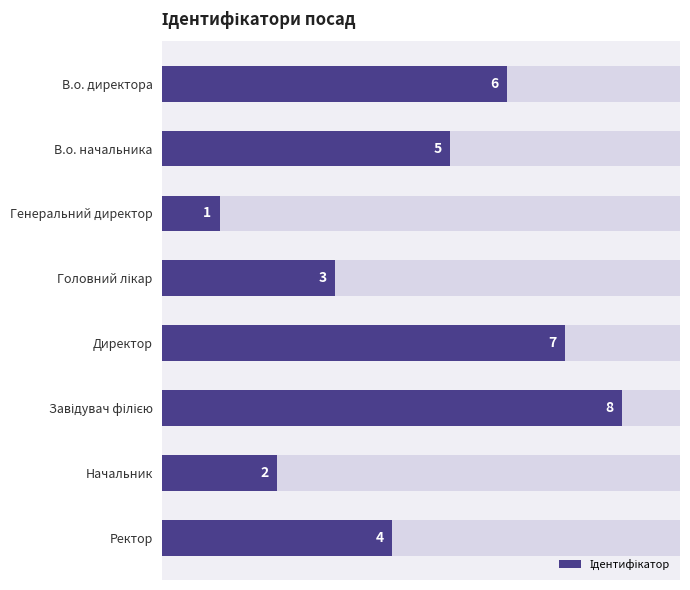

Between Директор and Завідувач філією, which is larger?

Завідувач філією